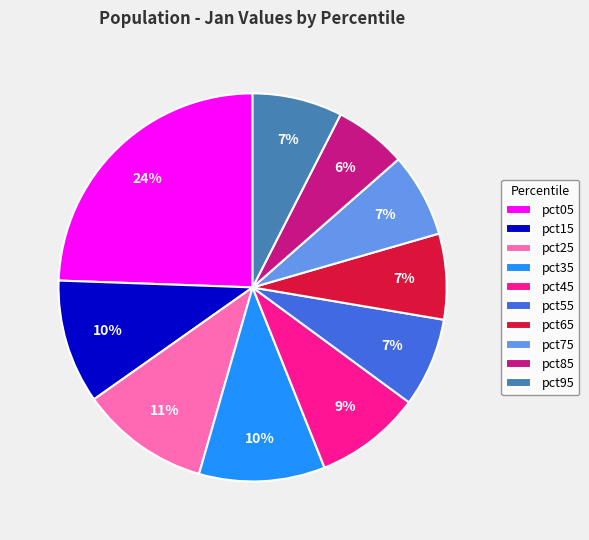

Is pct95 the majority of the pie?

No